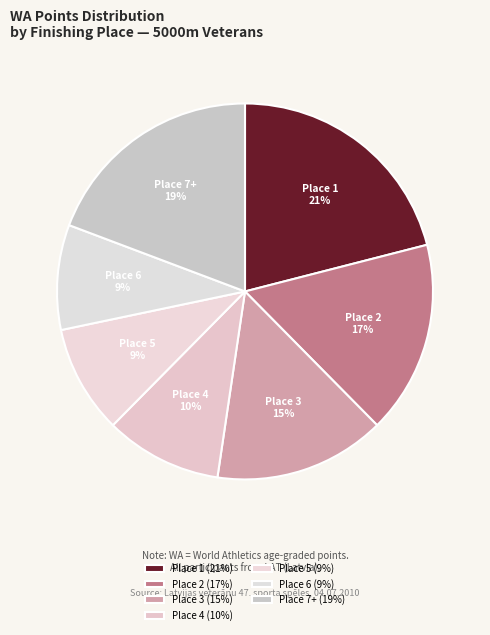

The Place 3 slice represents 15% of the pie. True or false?

True